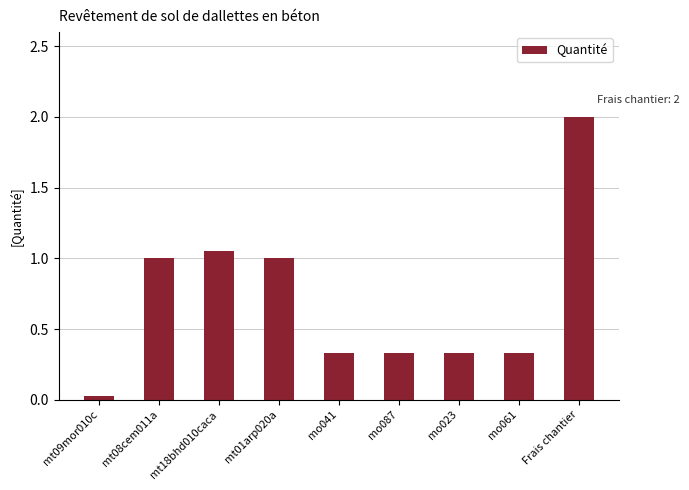

What is the difference between the maximum and minimum values?

2.0